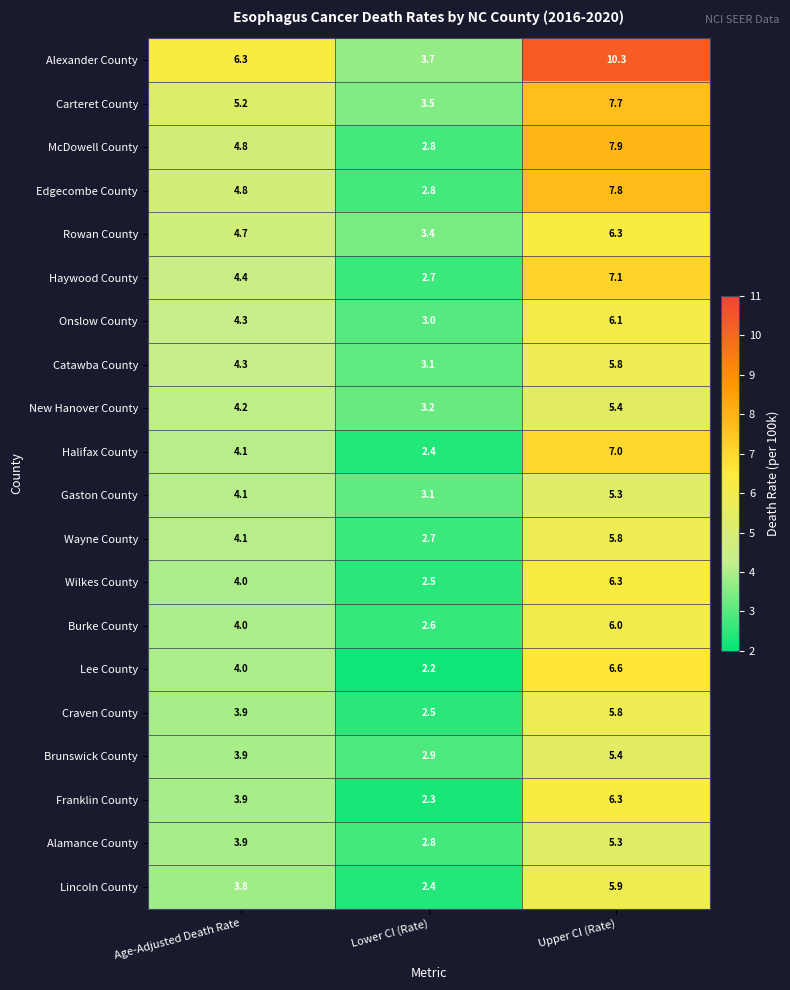

Which series changed the most between Lower CI (Rate) and Upper CI (Rate)?

Alexander County